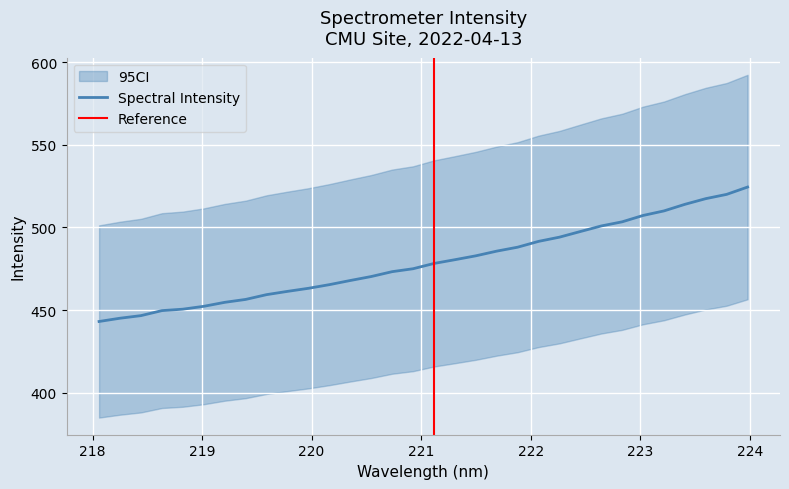

Rank the categories by value from highest to lowest.

223.9802, 223.7895, 223.5987, 223.408, 223.2172, 223.0264, 222.8355, 222.6447, 222.4538, 222.263, 222.0721, 221.8812, 221.6902, 221.4993, 221.3083, 221.1174, 220.9264, 220.7354, 220.5444, 220.3533, 220.1623, 219.9712, 219.7801, 219.589, 219.3979, 219.2067, 219.0156, 218.8244, 218.6332, 218.442, 218.2508, 218.0596